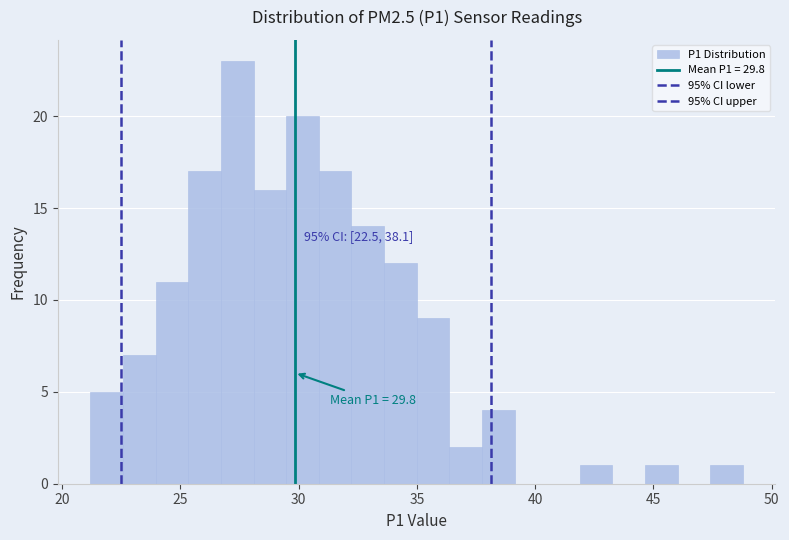

Read against the x-axis, roughly where is the centre of the tallest bar?

27.5